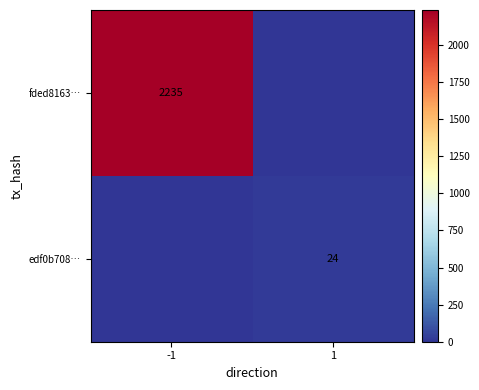

Count the number of categories in the chart.

2